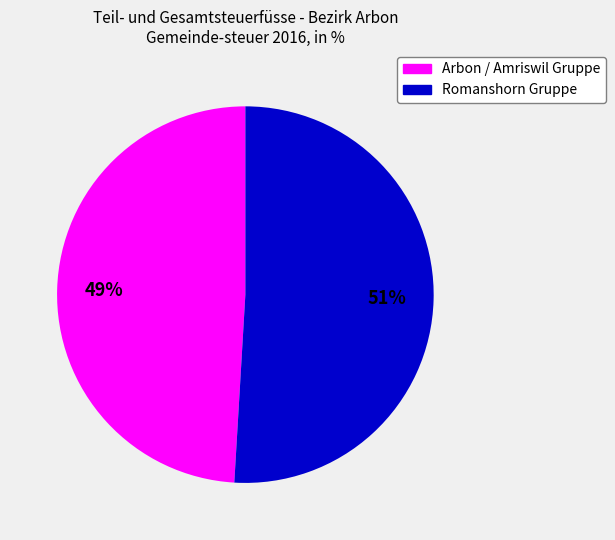

Is there any slice that represents more than half of the pie?

Yes